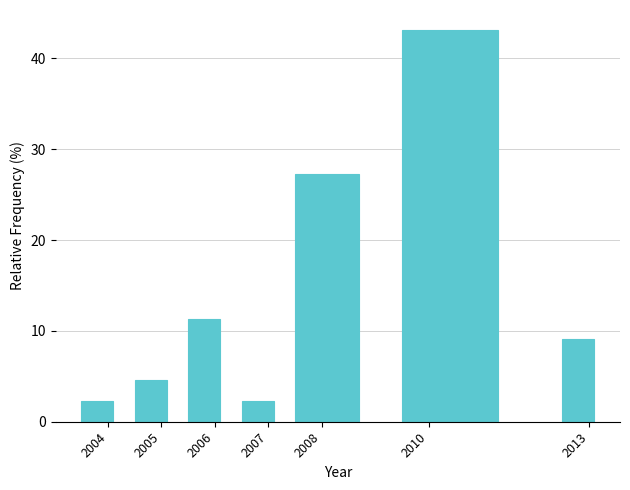

Reading left to right, list every bar in this chart as the range it spans on the x-axis followed by its height. The values are not printed on the chart, so give them approximately, as read against the axis.

2003.5 to 2004.5: 2
2004.5 to 2005.5: 5
2005.5 to 2006.5: 11
2006.5 to 2007.5: 2
2007.5 to 2009.5: 27
2009.5 to 2012.5: 43
2012.5 to 2013.5: 9